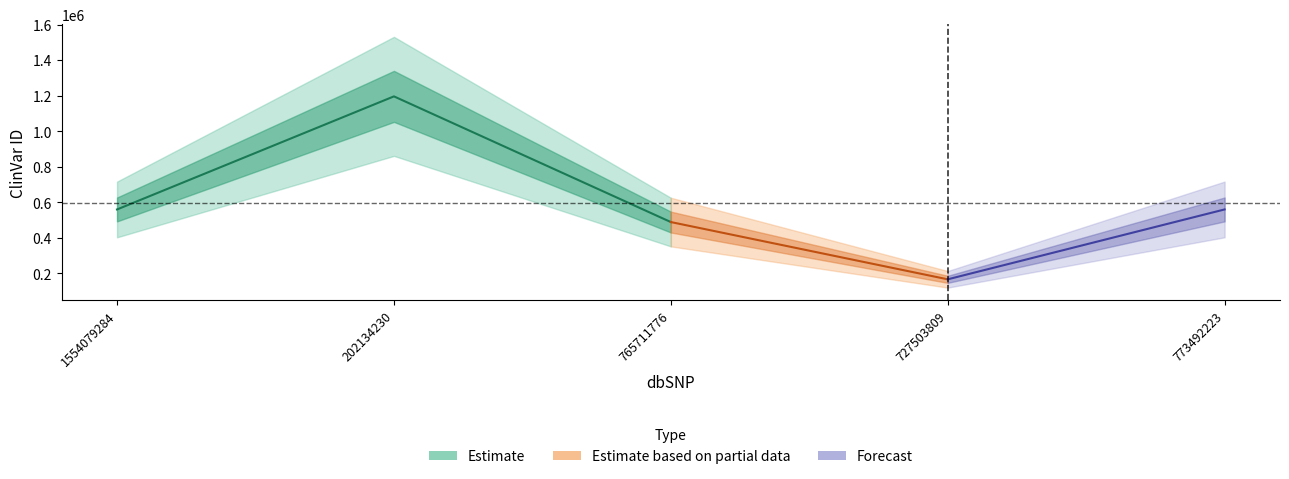

At which label does the data first exceed 559672?

202134230